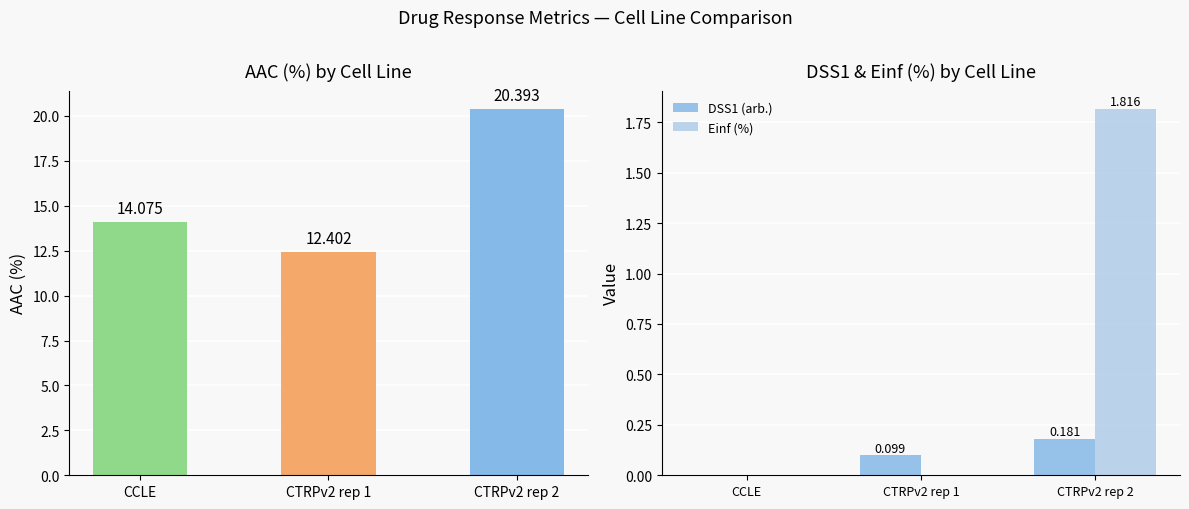

True or false: AAC (%) has a value of 14.1 at CCLE.

True